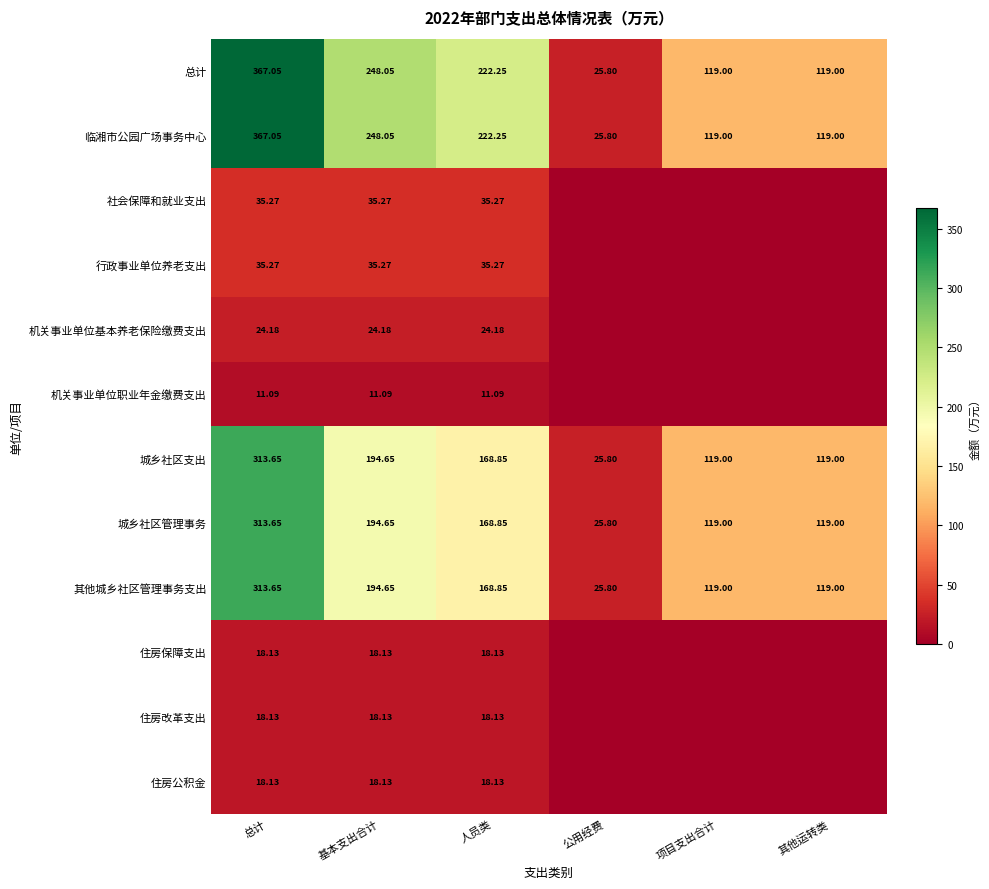

What is the difference between the highest and lowest values at 其他运转类?

119.0